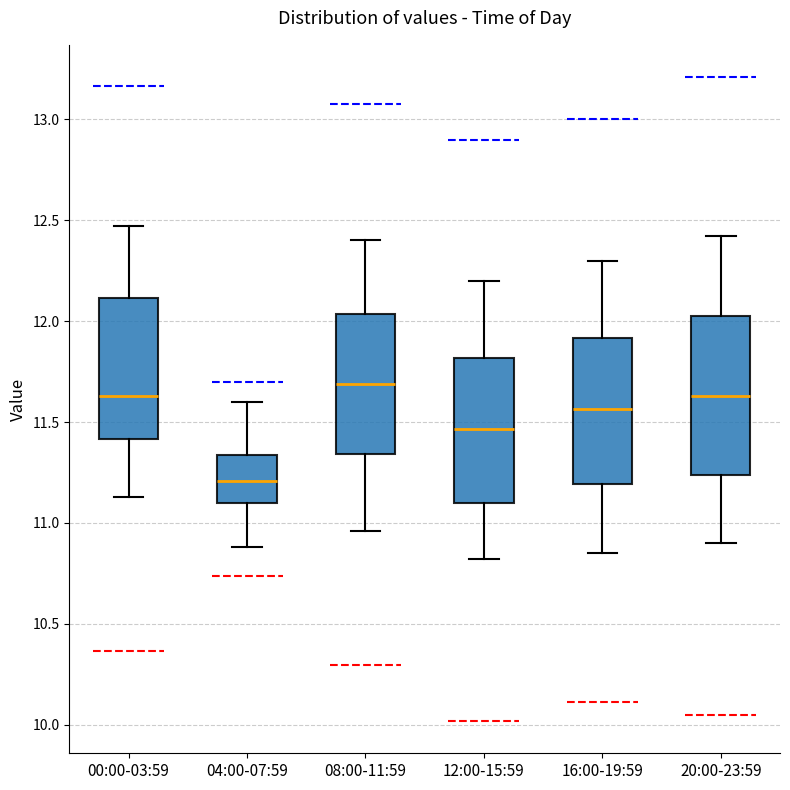

Where is the lower edge of the box for 12:00-15:59 on the y-axis? The values are not printed on the chart, so give them approximately, as read against the axis.

11.10